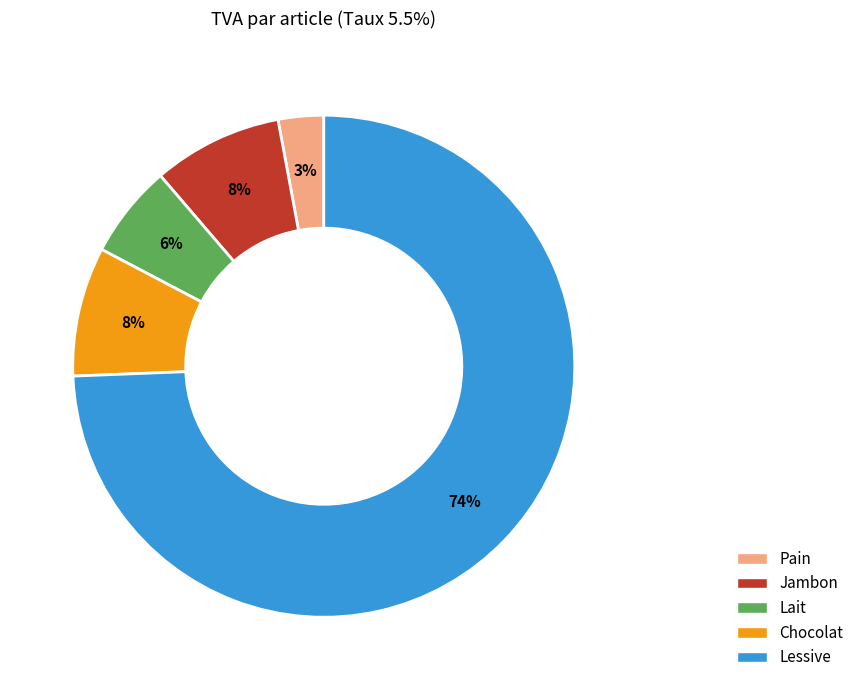

Which has a higher value, Jambon or Lessive?

Lessive